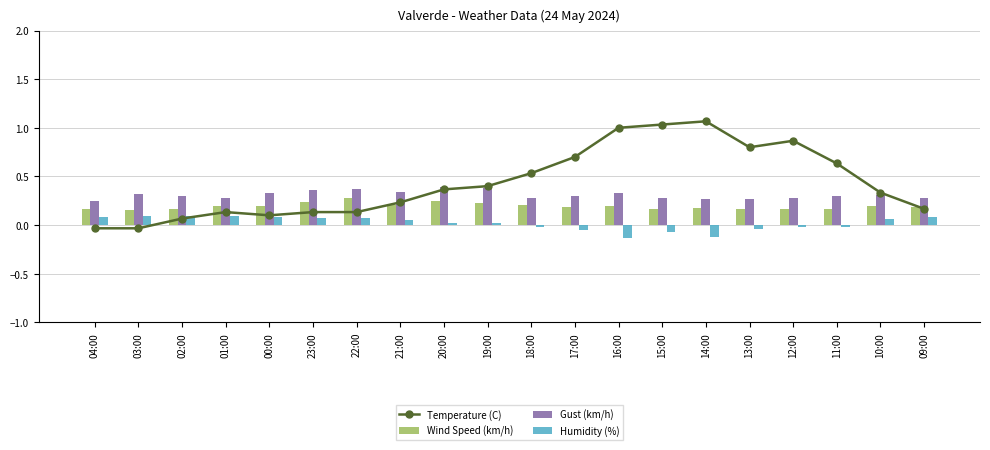

What is the label of the 15th bar from the left?

14:00